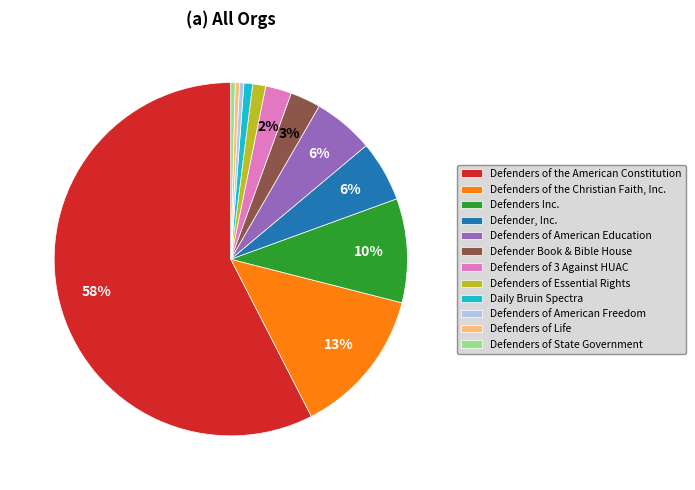

Which has a higher value, Defenders of Life or Defenders Inc.?

Defenders Inc.